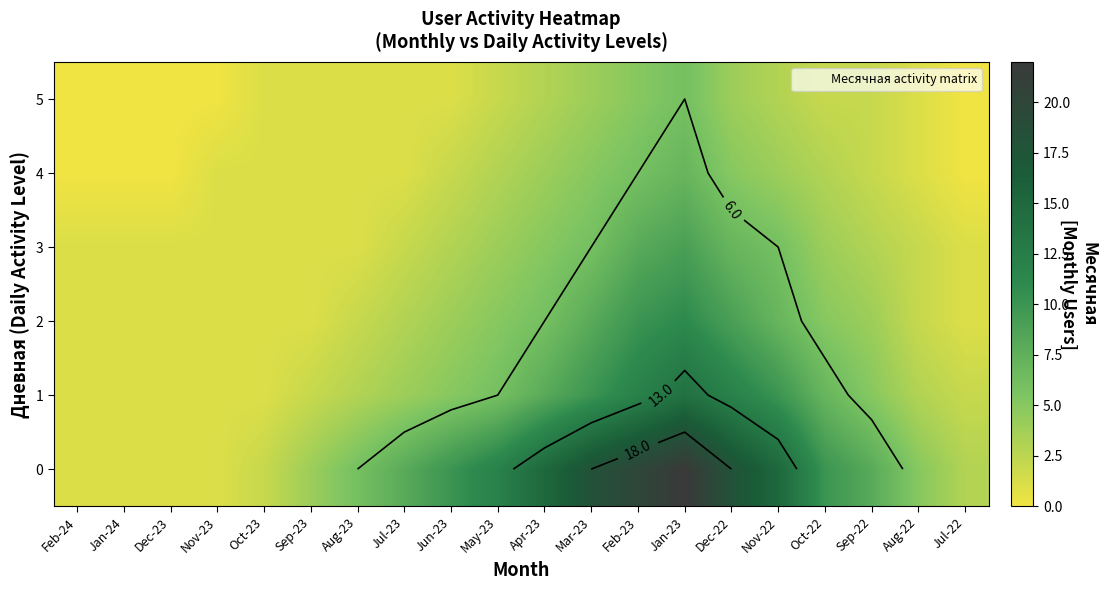

Is it true that 2 equals 2 at Feb-24?

False